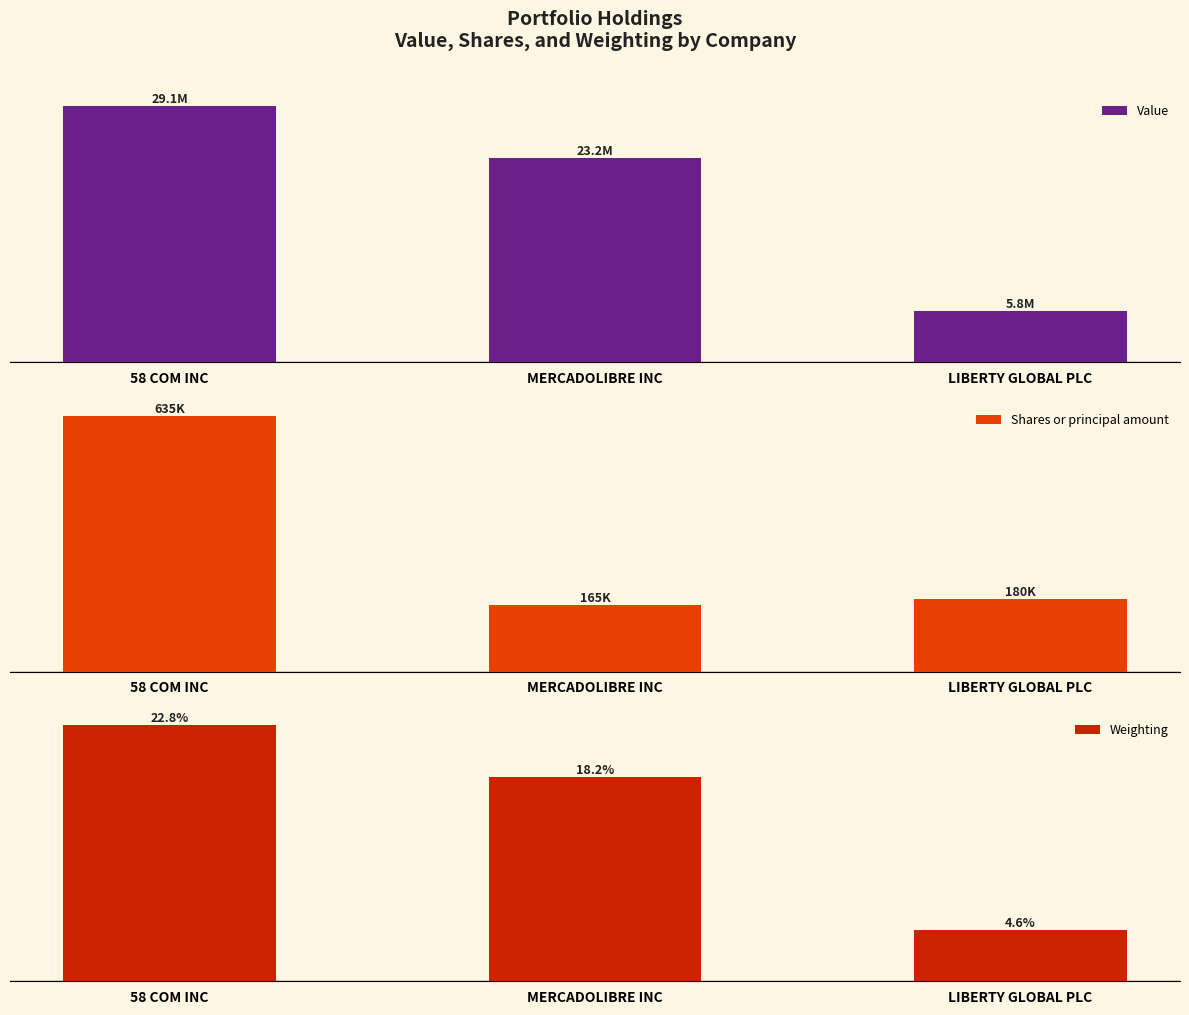

Rank the series by their maximum value, from highest to lowest.

Value, Shares or principal amount, Weighting